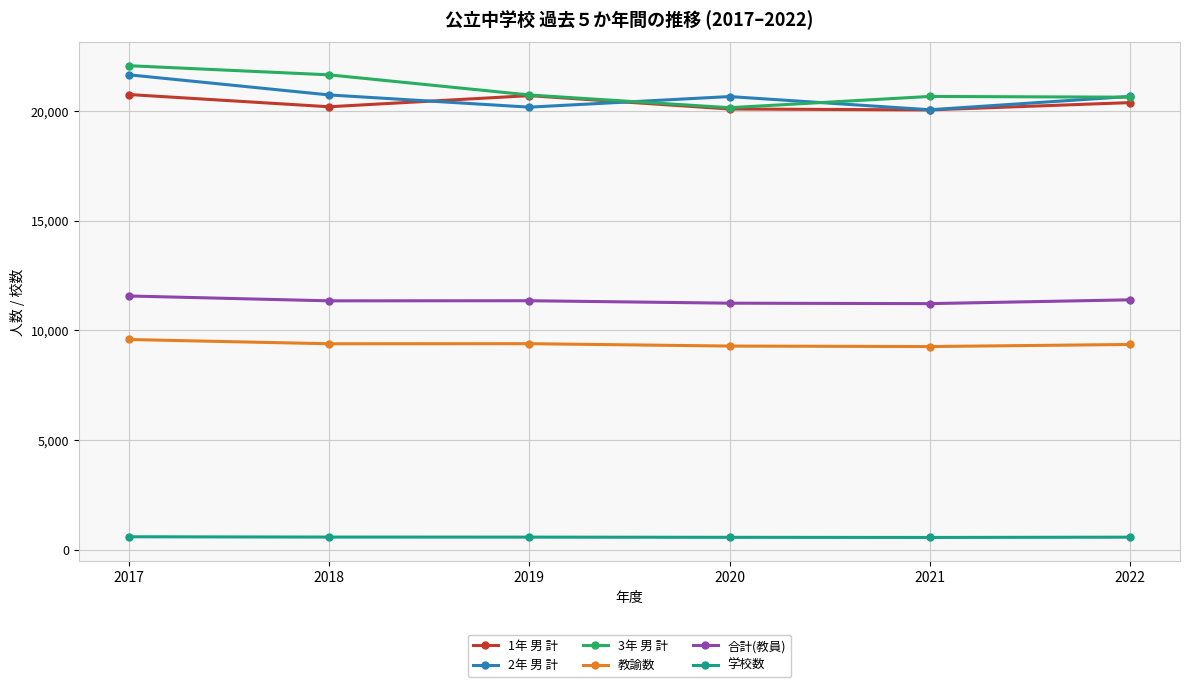

Where does the 合計(教員) series first go above 11349?

2017